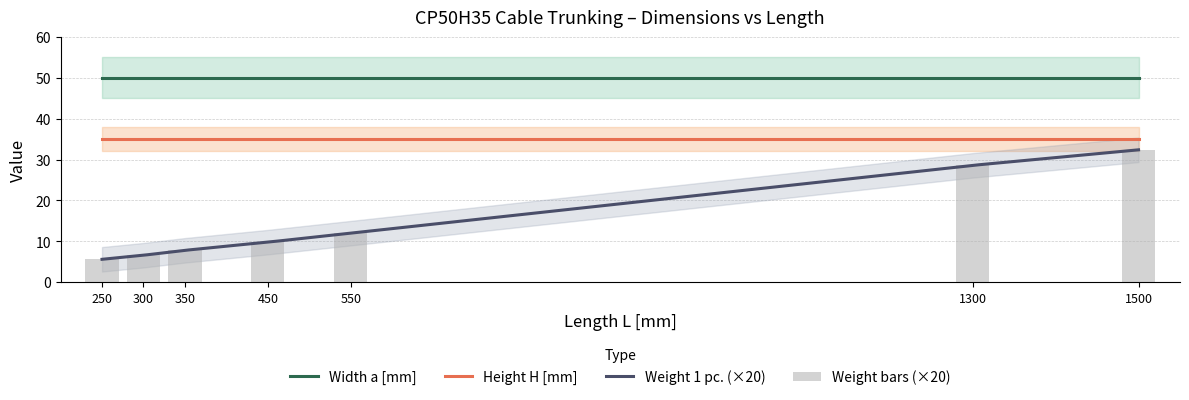

At which label is Weight 1 pc. closest to 0?

250